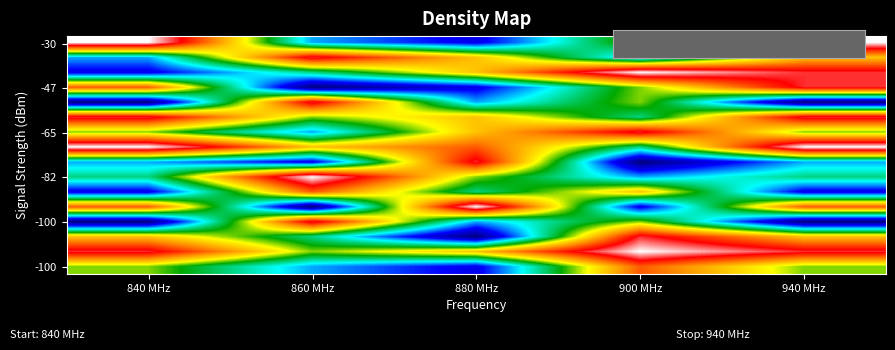

At how many categories does at least one series exceed 4?

5